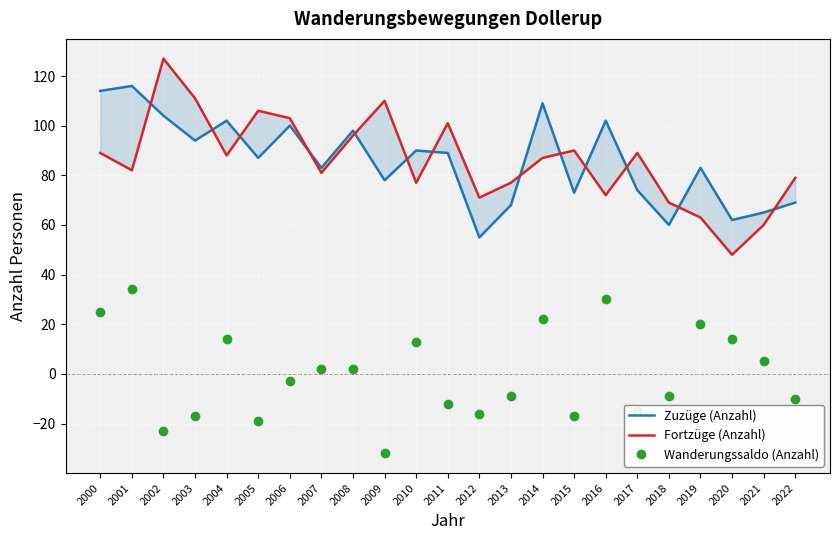

Is the value of Fortzüge (Anzahl) at 2013 greater than the value of Zuzüge (Anzahl) at 2000?

No